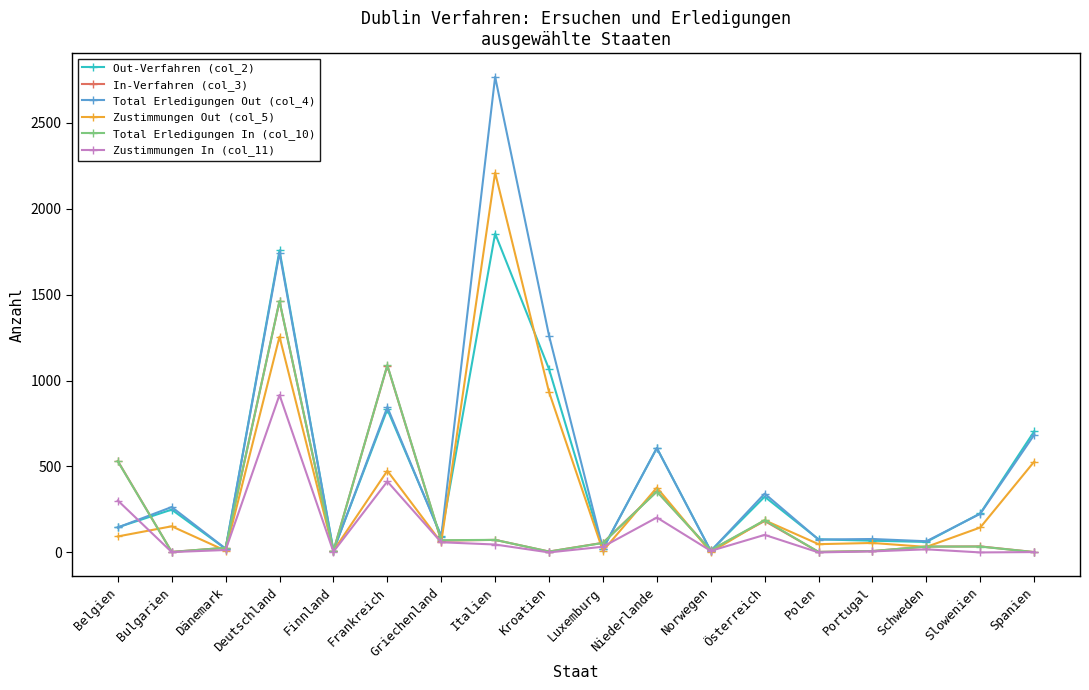

At which category is the sum across all series the highest?

Deutschland